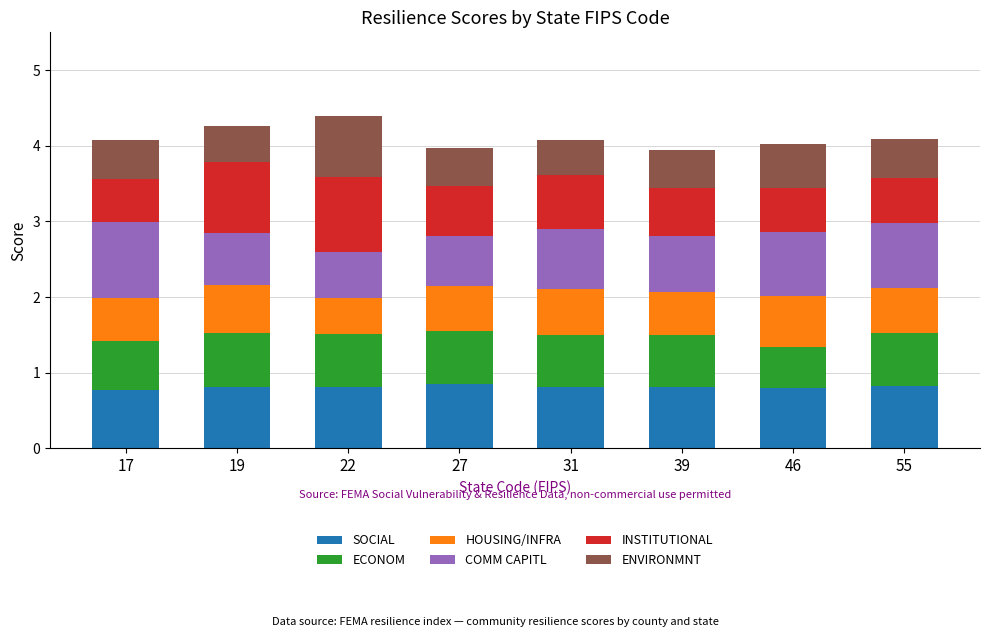

What is the difference between the maximum and minimum values in the SOCIAL series?

0.1